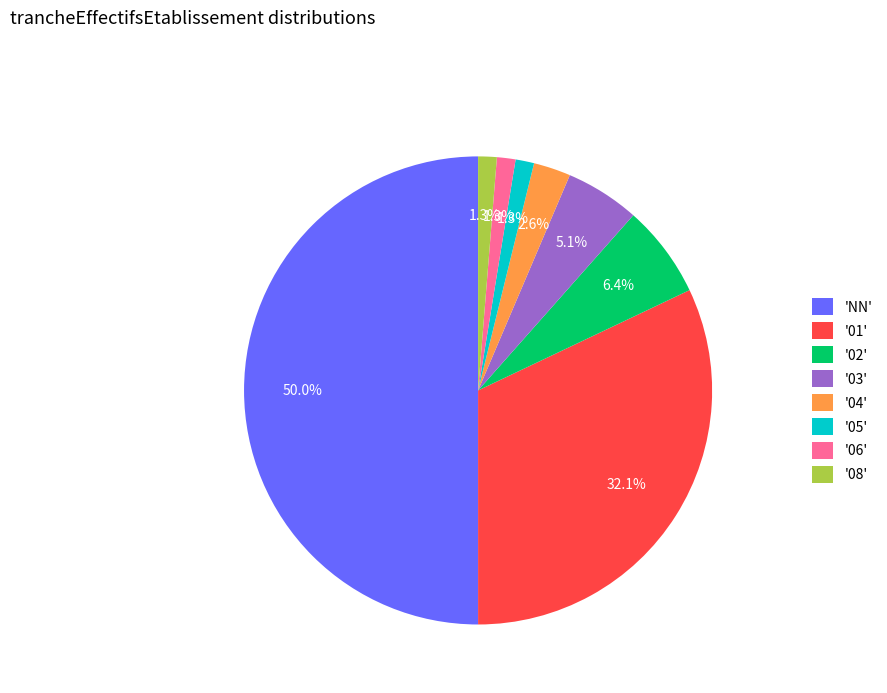

What is the total percentage of '03' and '08'?

6.4%